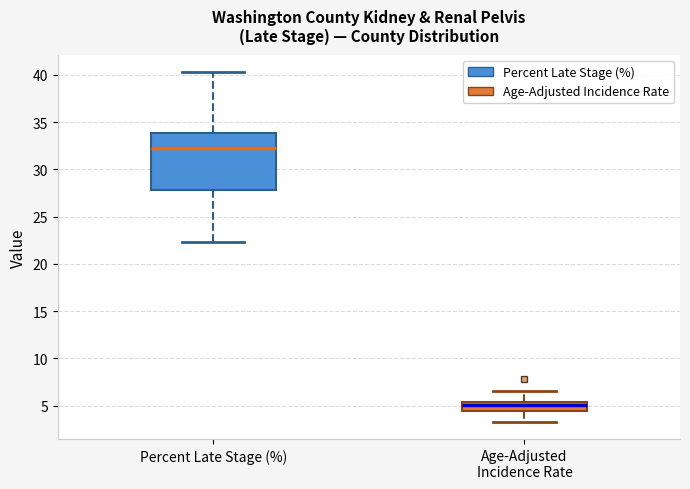

Reading left to right, transcribe this box plot: for each box, give where its median line is, the range the box spans, and where its two whiskers end, as read against the y-axis. The values are not printed on the chart, so give them approximately, as read against the axis.

Percent Late Stage (%): median 32.5, box 28.0 to 34.0, whiskers 22.5 to 40.5
Age-Adjusted Incidence Rate: median 5.0, box 4.5 to 5.5, whiskers 3.5 to 6.5